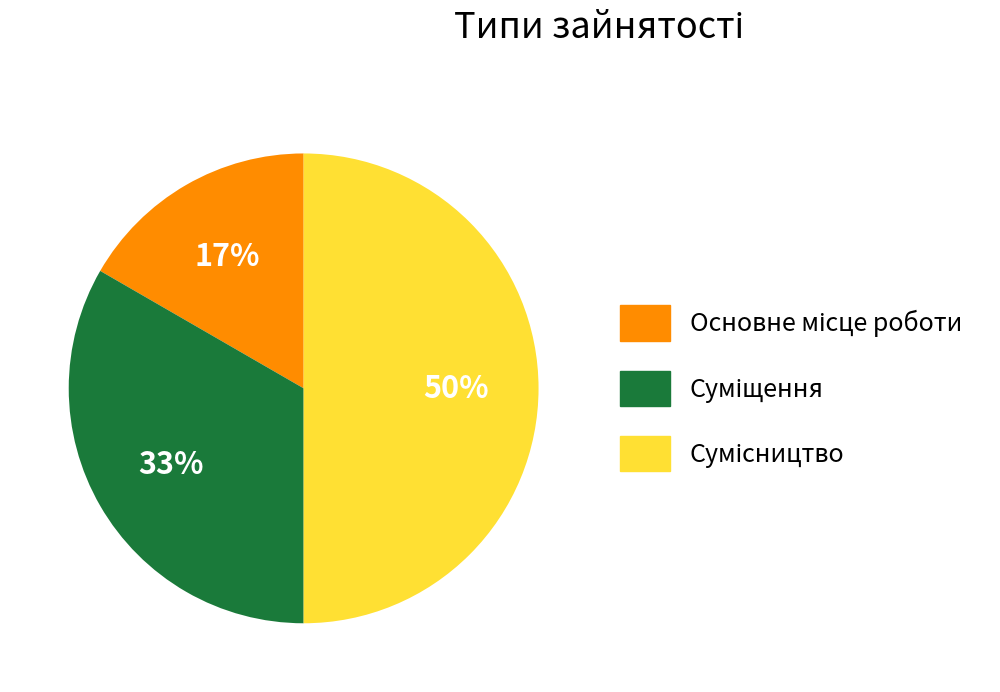

To the nearest percent, what is the difference between the largest and smallest slice percentages?

33%